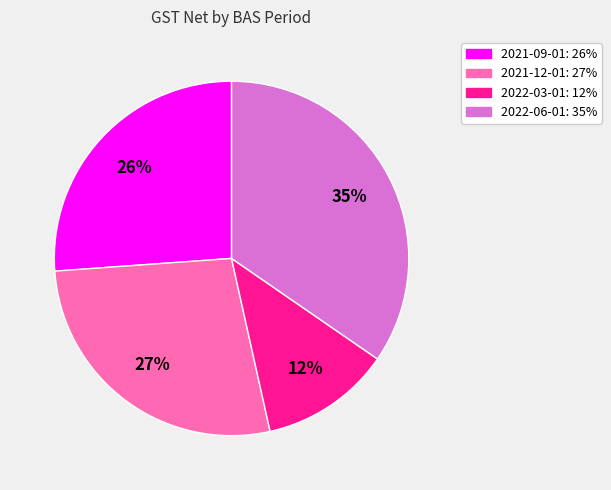

Do 2021-12-01 and 2022-06-01 together represent more than half of the pie?

Yes